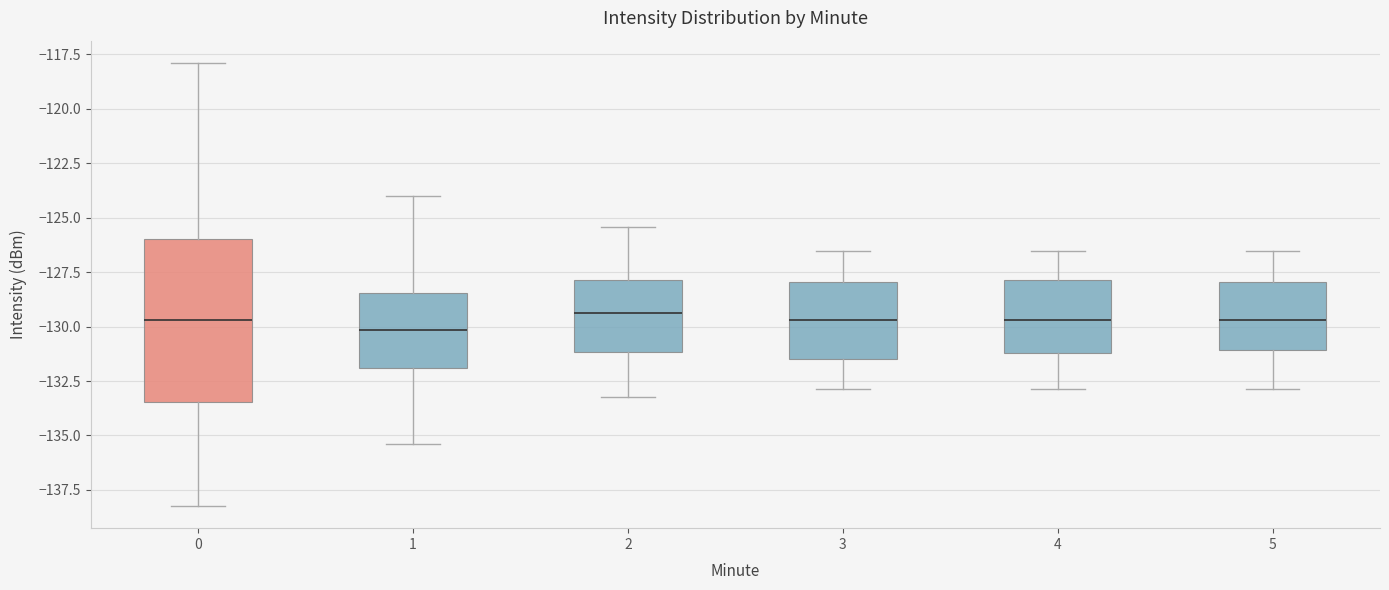

Reading left to right, transcribe this box plot: for each box, give where its median line is, the range the box spans, and where its two whiskers end, as read against the y-axis. The values are not printed on the chart, so give them approximately, as read against the axis.

0: median -129.5, box -133.5 to -126.0, whiskers -138.0 to -118.0
1: median -130.0, box -132.0 to -128.5, whiskers -135.5 to -124.0
2: median -129.5, box -131.0 to -128.0, whiskers -133.0 to -125.5
3: median -129.5, box -131.5 to -128.0, whiskers -133.0 to -126.5
4: median -129.5, box -131.0 to -128.0, whiskers -133.0 to -126.5
5: median -129.5, box -131.0 to -128.0, whiskers -133.0 to -126.5